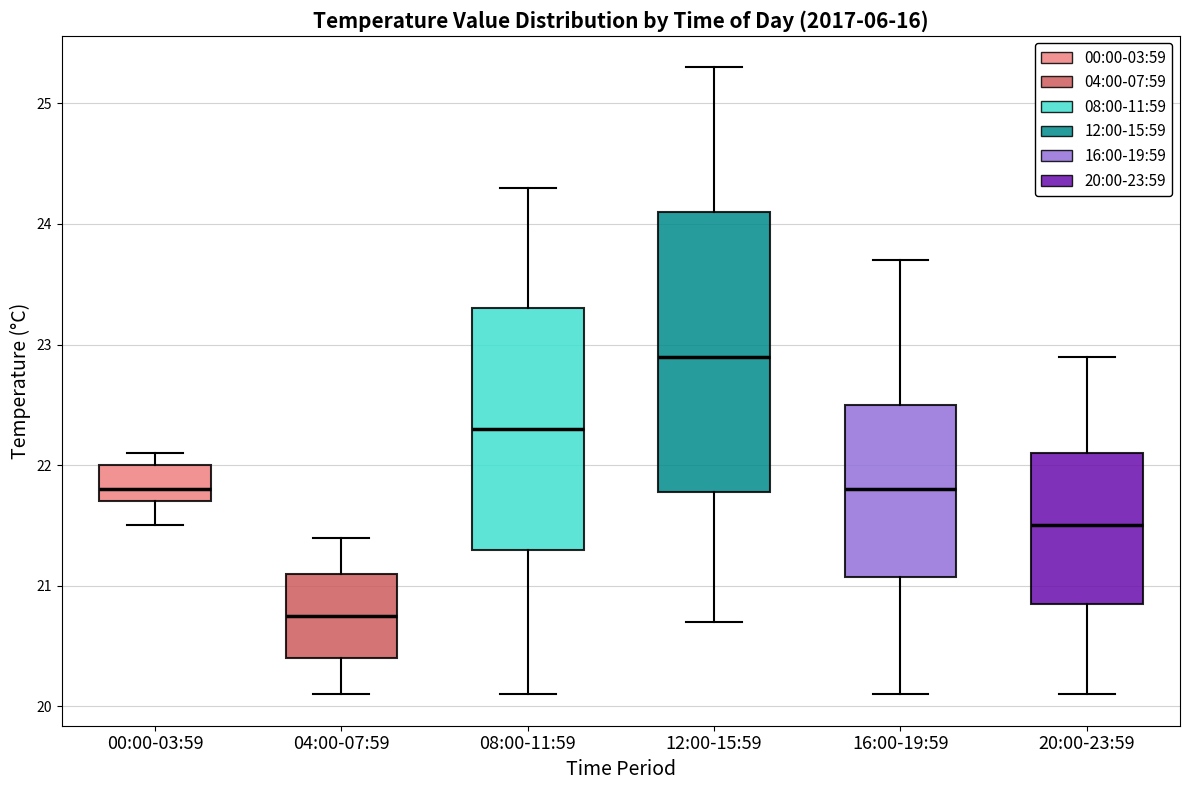

Which box's median line is the lowest?

04:00-07:59